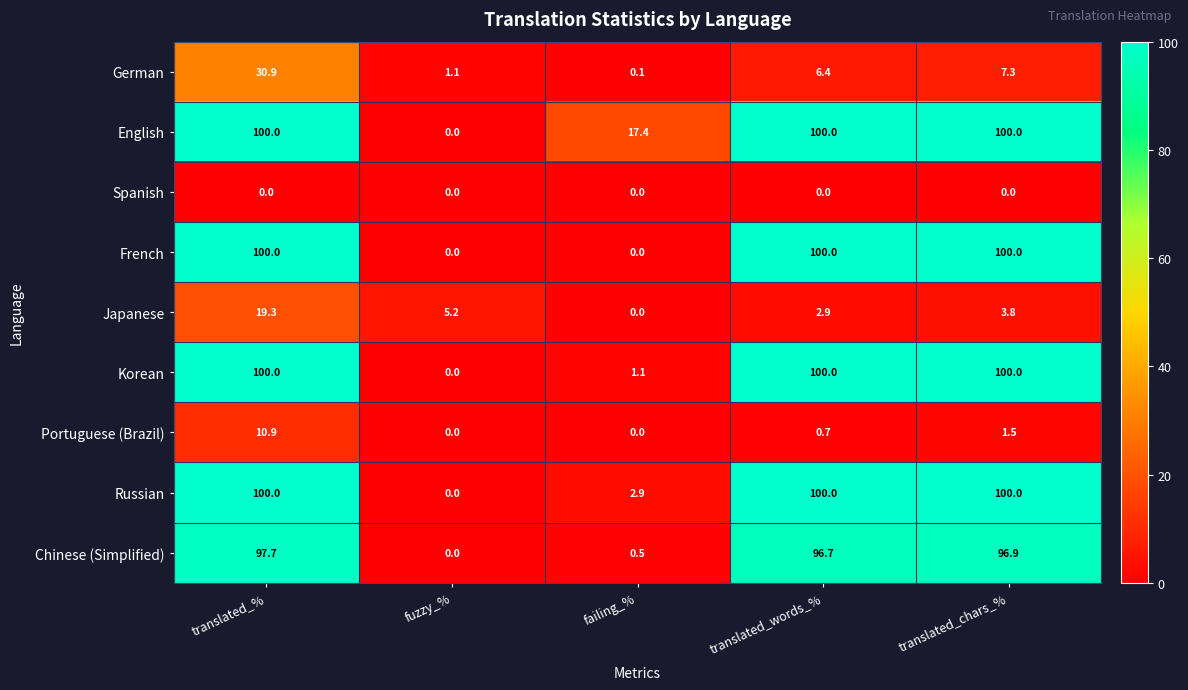

What is the greatest value displayed?

100.0